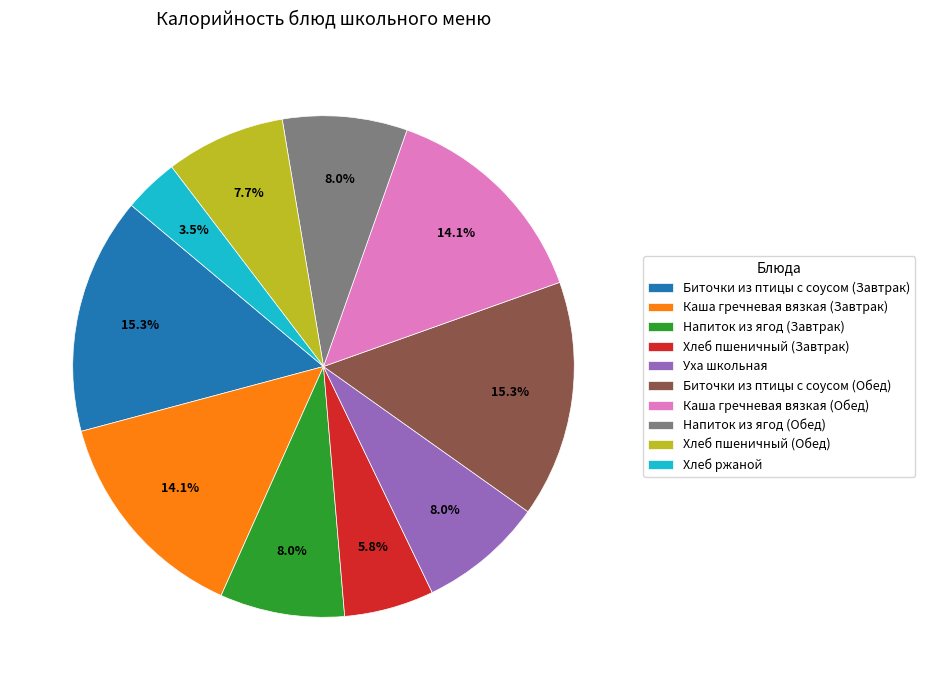

How many segments does this pie chart have?

10